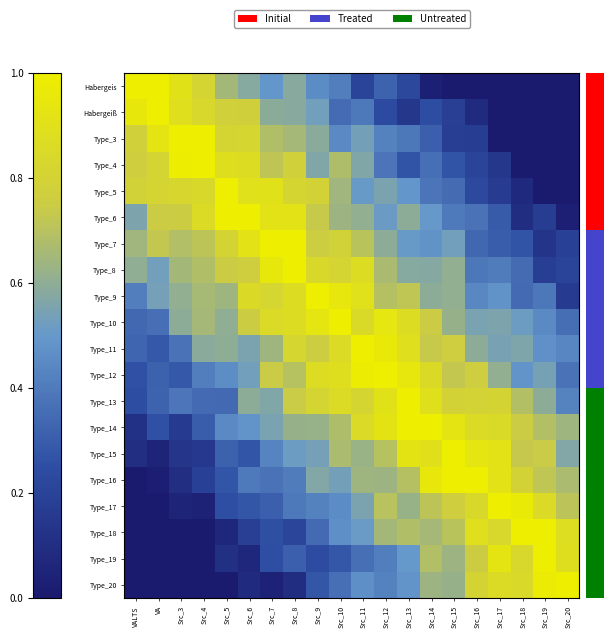

Reading left to right, transcribe all the data shown in this chart.

Habergeis: VALTS=1.0	VA=1.0	Src_3=0.9	Src_4=0.8	Src_5=0.7	Src_6=0.6	Src_7=0.5	Src_8=0.6	Src_9=0.5	Src_10=0.4	Src_11=0.2	Src_12=0.3	Src_13=0.2	Src_14=0.0	Src_15=0.0	Src_16=0.0	Src_17=0.0	Src_18=0.0	Src_19=0.0	Src_20=0.0
Habergeiß: VALTS=1.0	VA=1.0	Src_3=0.9	Src_4=0.8	Src_5=0.8	Src_6=0.8	Src_7=0.6	Src_8=0.6	Src_9=0.5	Src_10=0.3	Src_11=0.4	Src_12=0.2	Src_13=0.1	Src_14=0.2	Src_15=0.2	Src_16=0.1	Src_17=0.0	Src_18=0.0	Src_19=0.0	Src_20=0.0
Type_3: VALTS=0.8	VA=0.9	Src_3=1.0	Src_4=1.0	Src_5=0.8	Src_6=0.8	Src_7=0.7	Src_8=0.7	Src_9=0.6	Src_10=0.4	Src_11=0.5	Src_12=0.4	Src_13=0.4	Src_14=0.3	Src_15=0.2	Src_16=0.2	Src_17=0.0	Src_18=0.0	Src_19=0.0	Src_20=0.0
Type_4: VALTS=0.8	VA=0.8	Src_3=1.0	Src_4=1.0	Src_5=0.9	Src_6=0.9	Src_7=0.7	Src_8=0.8	Src_9=0.6	Src_10=0.7	Src_11=0.6	Src_12=0.4	Src_13=0.3	Src_14=0.4	Src_15=0.3	Src_16=0.2	Src_17=0.1	Src_18=0.0	Src_19=0.0	Src_20=0.0
Type_5: VALTS=0.8	VA=0.8	Src_3=0.8	Src_4=0.8	Src_5=1.0	Src_6=0.9	Src_7=0.9	Src_8=0.8	Src_9=0.8	Src_10=0.6	Src_11=0.5	Src_12=0.6	Src_13=0.5	Src_14=0.4	Src_15=0.4	Src_16=0.2	Src_17=0.2	Src_18=0.1	Src_19=0.0	Src_20=0.0
Type_6: VALTS=0.6	VA=0.7	Src_3=0.8	Src_4=0.9	Src_5=1.0	Src_6=1.0	Src_7=0.9	Src_8=0.9	Src_9=0.7	Src_10=0.6	Src_11=0.6	Src_12=0.5	Src_13=0.6	Src_14=0.5	Src_15=0.4	Src_16=0.4	Src_17=0.3	Src_18=0.1	Src_19=0.2	Src_20=0.0
Type_7: VALTS=0.6	VA=0.7	Src_3=0.7	Src_4=0.7	Src_5=0.8	Src_6=0.9	Src_7=1.0	Src_8=1.0	Src_9=0.8	Src_10=0.8	Src_11=0.7	Src_12=0.6	Src_13=0.5	Src_14=0.5	Src_15=0.5	Src_16=0.3	Src_17=0.3	Src_18=0.3	Src_19=0.1	Src_20=0.2
Type_8: VALTS=0.6	VA=0.5	Src_3=0.6	Src_4=0.7	Src_5=0.7	Src_6=0.8	Src_7=1.0	Src_8=1.0	Src_9=0.8	Src_10=0.8	Src_11=0.9	Src_12=0.7	Src_13=0.6	Src_14=0.6	Src_15=0.6	Src_16=0.4	Src_17=0.4	Src_18=0.4	Src_19=0.2	Src_20=0.2
Type_9: VALTS=0.4	VA=0.5	Src_3=0.6	Src_4=0.7	Src_5=0.6	Src_6=0.9	Src_7=0.8	Src_8=0.9	Src_9=1.0	Src_10=0.9	Src_11=0.9	Src_12=0.7	Src_13=0.7	Src_14=0.6	Src_15=0.6	Src_16=0.4	Src_17=0.5	Src_18=0.3	Src_19=0.4	Src_20=0.2
Type_10: VALTS=0.3	VA=0.4	Src_3=0.6	Src_4=0.7	Src_5=0.6	Src_6=0.8	Src_7=0.9	Src_8=0.9	Src_9=0.9	Src_10=1.0	Src_11=0.8	Src_12=0.9	Src_13=0.9	Src_14=0.7	Src_15=0.6	Src_16=0.5	Src_17=0.6	Src_18=0.5	Src_19=0.4	Src_20=0.4
Type_11: VALTS=0.3	VA=0.3	Src_3=0.4	Src_4=0.6	Src_5=0.6	Src_6=0.6	Src_7=0.6	Src_8=0.8	Src_9=0.8	Src_10=0.9	Src_11=1.0	Src_12=1.0	Src_13=0.9	Src_14=0.7	Src_15=0.8	Src_16=0.6	Src_17=0.5	Src_18=0.6	Src_19=0.5	Src_20=0.4
Type_12: VALTS=0.3	VA=0.3	Src_3=0.3	Src_4=0.4	Src_5=0.5	Src_6=0.5	Src_7=0.7	Src_8=0.7	Src_9=0.9	Src_10=0.9	Src_11=1.0	Src_12=1.0	Src_13=0.9	Src_14=0.9	Src_15=0.7	Src_16=0.8	Src_17=0.6	Src_18=0.5	Src_19=0.5	Src_20=0.4
Type_13: VALTS=0.2	VA=0.3	Src_3=0.4	Src_4=0.3	Src_5=0.3	Src_6=0.6	Src_7=0.6	Src_8=0.7	Src_9=0.8	Src_10=0.9	Src_11=0.8	Src_12=0.9	Src_13=1.0	Src_14=0.9	Src_15=0.8	Src_16=0.8	Src_17=0.8	Src_18=0.7	Src_19=0.6	Src_20=0.4
Type_14: VALTS=0.1	VA=0.3	Src_3=0.2	Src_4=0.3	Src_5=0.4	Src_6=0.5	Src_7=0.5	Src_8=0.6	Src_9=0.6	Src_10=0.7	Src_11=0.9	Src_12=0.9	Src_13=1.0	Src_14=1.0	Src_15=0.9	Src_16=0.9	Src_17=0.8	Src_18=0.7	Src_19=0.7	Src_20=0.6
Type_15: VALTS=0.1	VA=0.1	Src_3=0.1	Src_4=0.1	Src_5=0.3	Src_6=0.3	Src_7=0.4	Src_8=0.5	Src_9=0.5	Src_10=0.7	Src_11=0.6	Src_12=0.7	Src_13=0.9	Src_14=0.9	Src_15=1.0	Src_16=0.9	Src_17=0.9	Src_18=0.7	Src_19=0.7	Src_20=0.6
Type_16: VALTS=0.0	VA=0.0	Src_3=0.1	Src_4=0.2	Src_5=0.3	Src_6=0.4	Src_7=0.4	Src_8=0.4	Src_9=0.6	Src_10=0.5	Src_11=0.6	Src_12=0.6	Src_13=0.7	Src_14=1.0	Src_15=1.0	Src_16=1.0	Src_17=0.9	Src_18=0.8	Src_19=0.7	Src_20=0.7
Type_17: VALTS=0.0	VA=0.0	Src_3=0.1	Src_4=0.0	Src_5=0.3	Src_6=0.3	Src_7=0.3	Src_8=0.4	Src_9=0.4	Src_10=0.5	Src_11=0.6	Src_12=0.7	Src_13=0.6	Src_14=0.7	Src_15=0.8	Src_16=0.8	Src_17=1.0	Src_18=1.0	Src_19=0.9	Src_20=0.7
Type_18: VALTS=0.0	VA=0.0	Src_3=0.0	Src_4=0.0	Src_5=0.1	Src_6=0.2	Src_7=0.3	Src_8=0.2	Src_9=0.3	Src_10=0.5	Src_11=0.5	Src_12=0.7	Src_13=0.7	Src_14=0.7	Src_15=0.7	Src_16=0.9	Src_17=0.8	Src_18=1.0	Src_19=1.0	Src_20=0.9
Type_19: VALTS=0.0	VA=0.0	Src_3=0.0	Src_4=0.0	Src_5=0.1	Src_6=0.1	Src_7=0.3	Src_8=0.3	Src_9=0.2	Src_10=0.3	Src_11=0.4	Src_12=0.4	Src_13=0.5	Src_14=0.7	Src_15=0.6	Src_16=0.8	Src_17=0.9	Src_18=0.8	Src_19=1.0	Src_20=0.9
Type_20: VALTS=0.0	VA=0.0	Src_3=0.0	Src_4=0.0	Src_5=0.0	Src_6=0.1	Src_7=0.0	Src_8=0.1	Src_9=0.3	Src_10=0.4	Src_11=0.5	Src_12=0.4	Src_13=0.5	Src_14=0.6	Src_15=0.6	Src_16=0.8	Src_17=0.9	Src_18=0.8	Src_19=1.0	Src_20=1.0